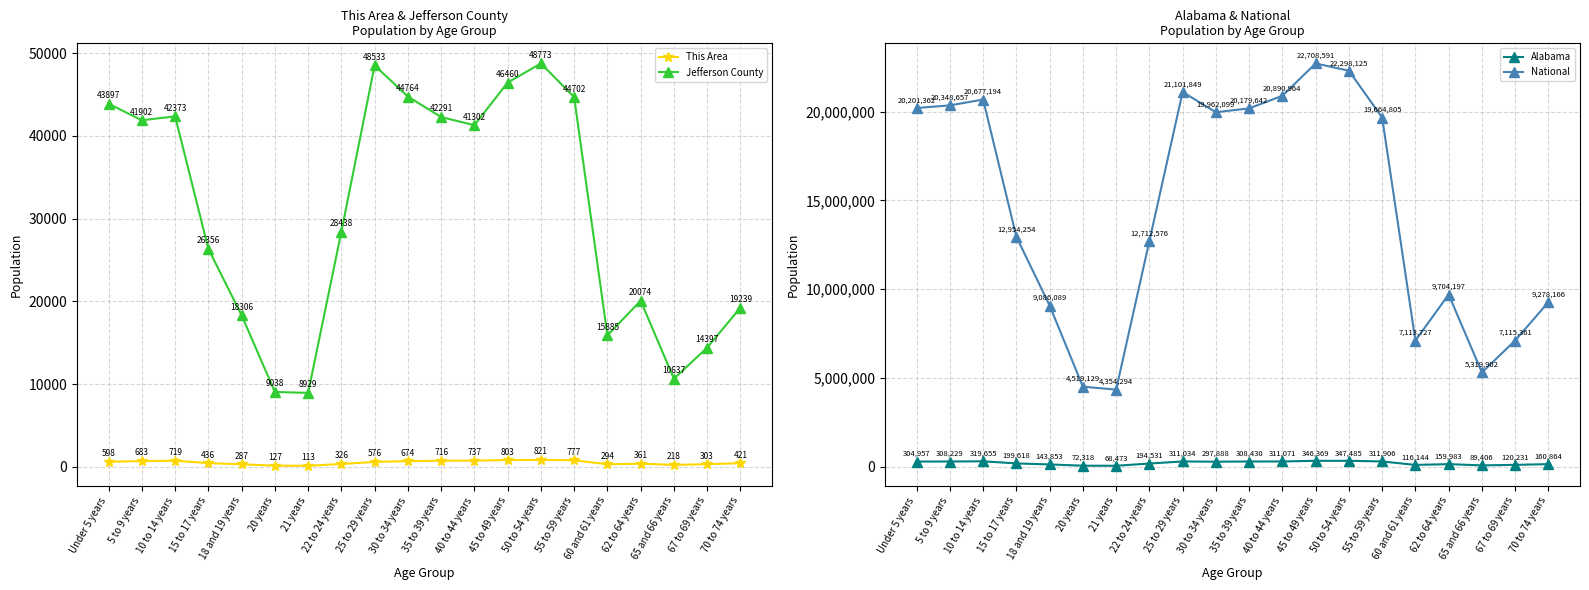

What are all the series names shown in the legend?

This Area, Jefferson County, Alabama, National